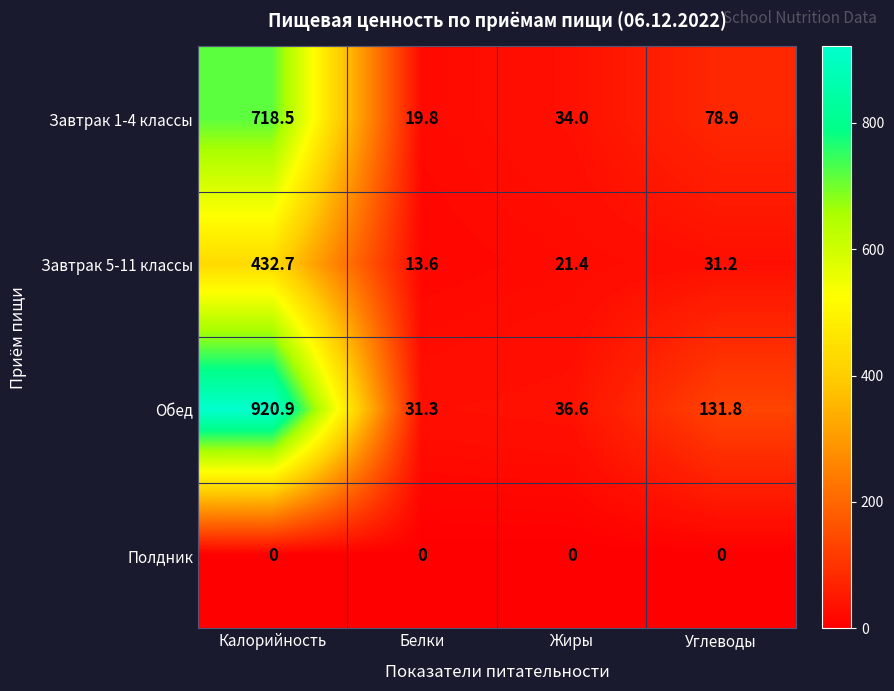

Between Калорийность and Белки, which series saw the biggest shift?

Обед